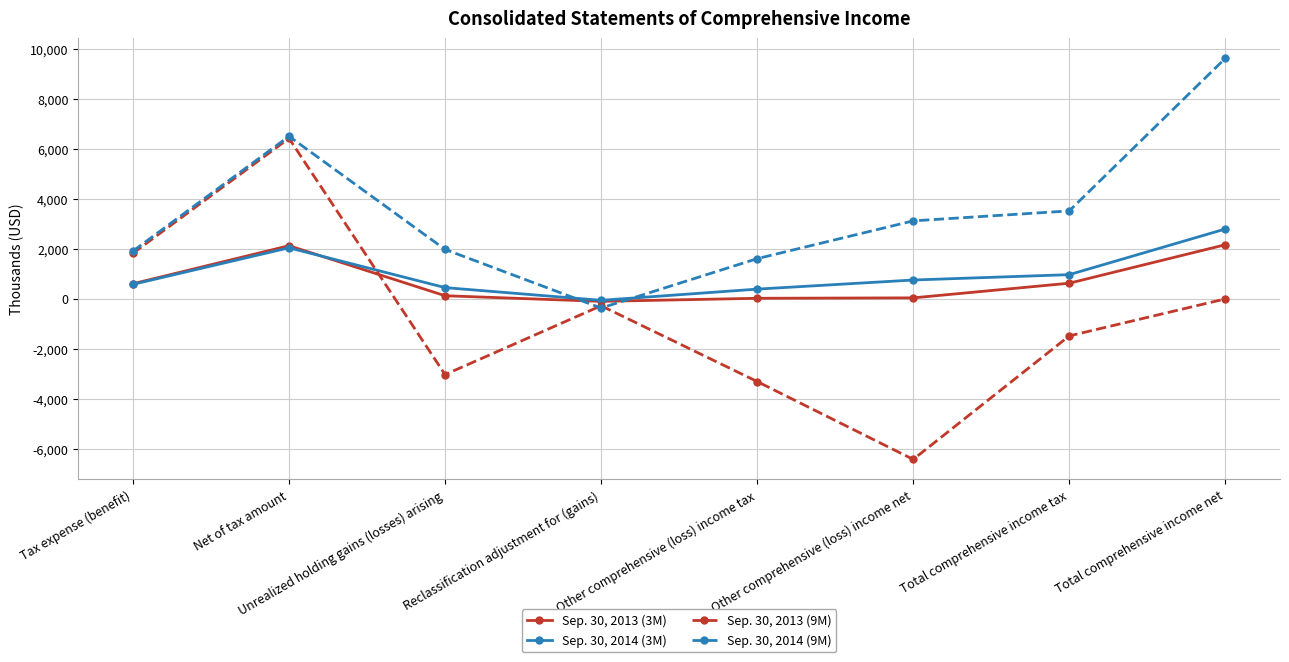

Is the value of Sep. 30, 2013 (9M) at Total comprehensive income net greater than the value of Sep. 30, 2014 (9M) at Reclassification adjustment for (gains)?

Yes